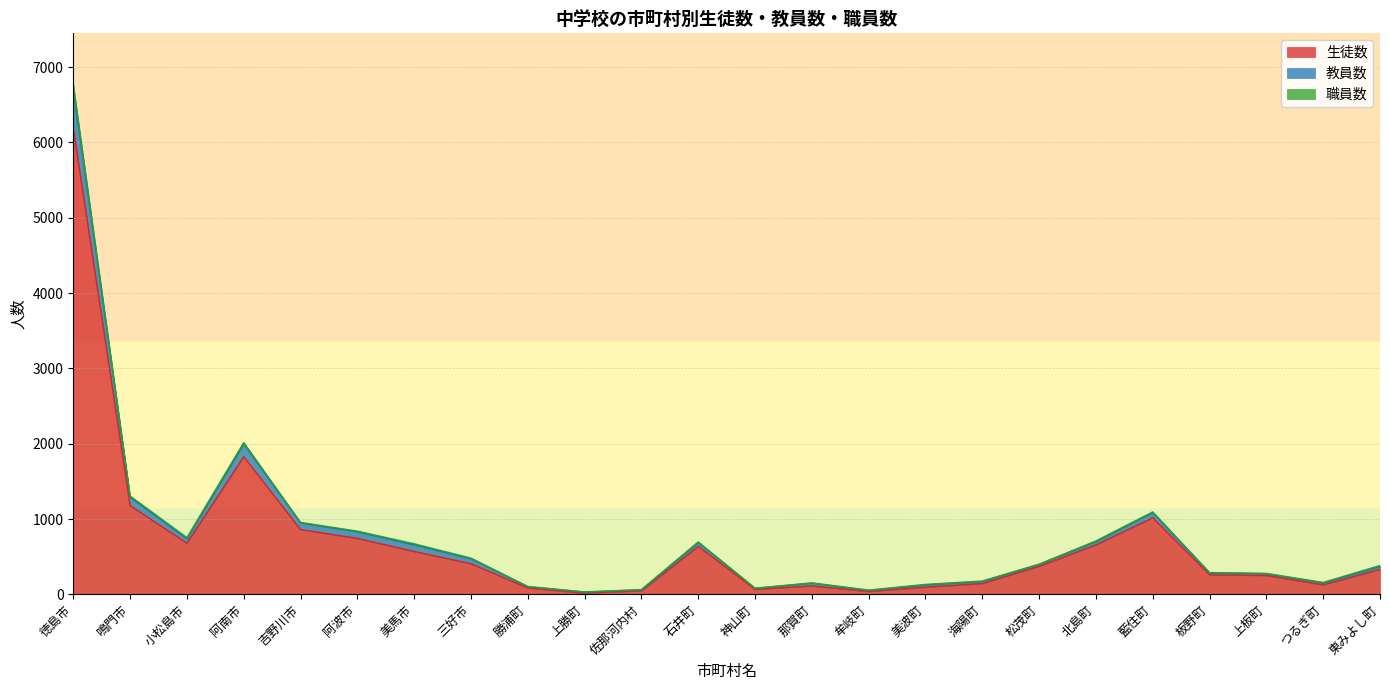

Is it true that 生徒数 equals 238 at 小松島市?

False